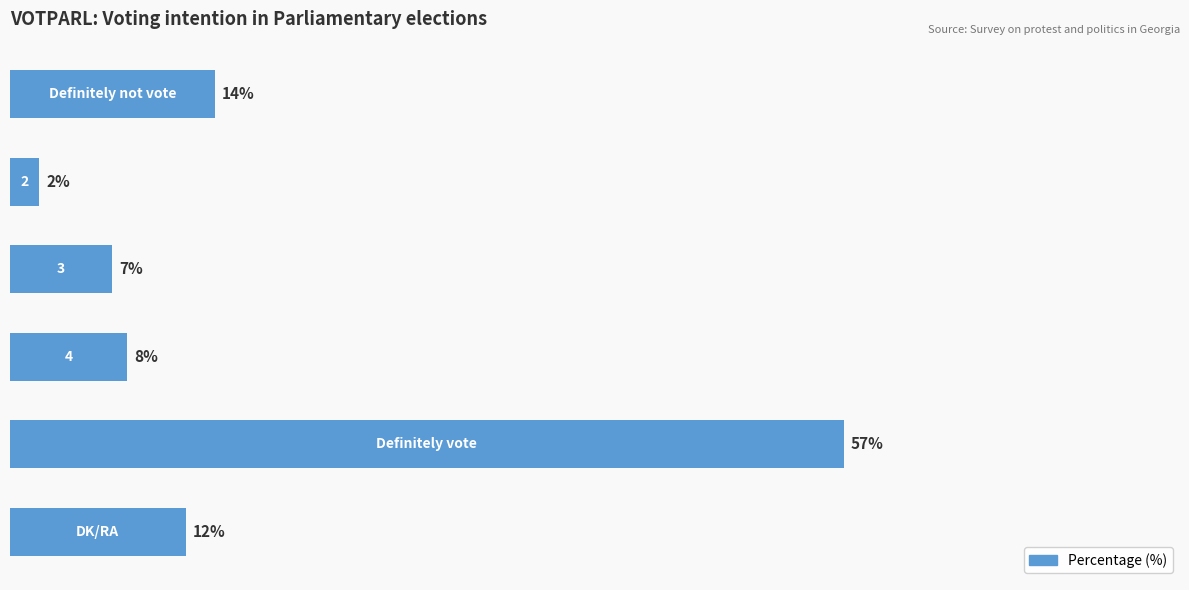

List the labels in order of value, largest first.

4, 0, 5, 3, 2, 1